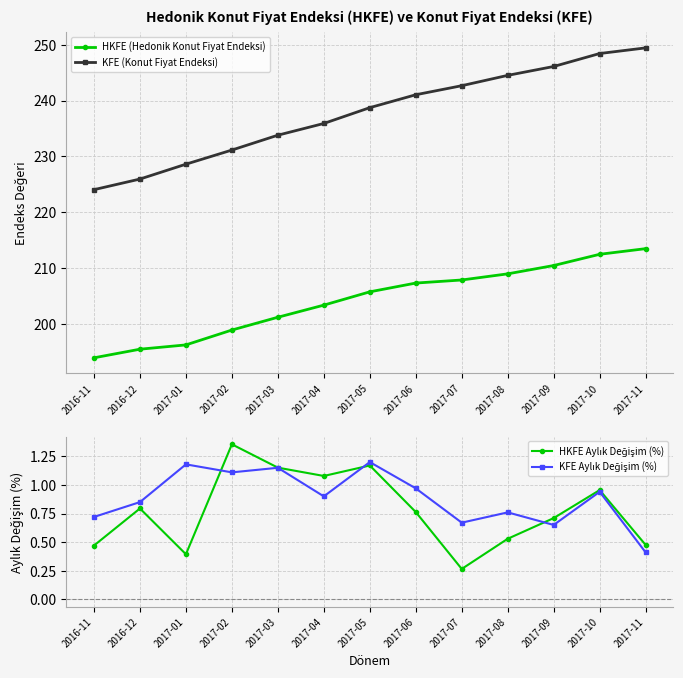

How many lines are shown in the chart?

4